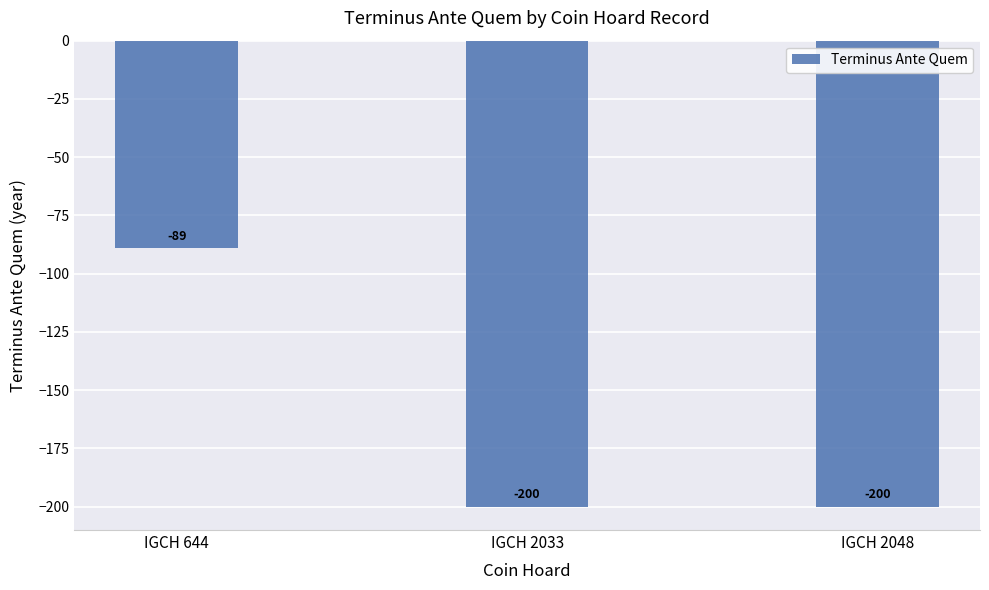

Reading right to left, transcribe all the data shown in this chart.

-200	-200	-89